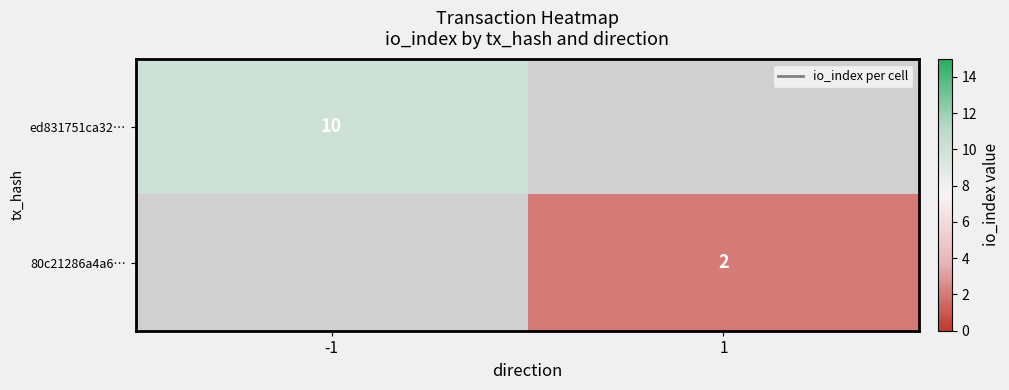

The 80c21286a4a6… series shows 3 at 1. True or false?

False